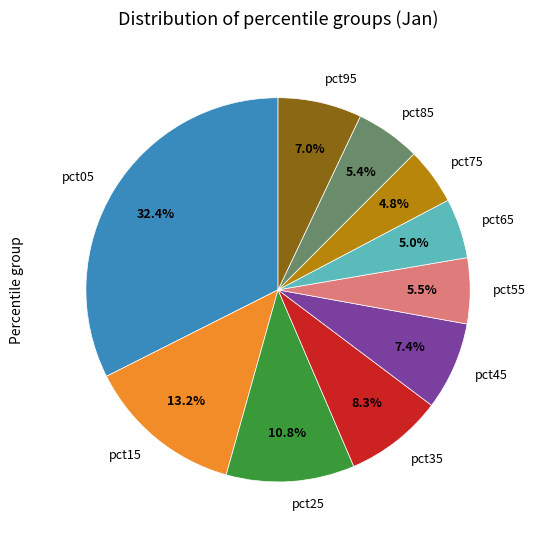

Count the number of slices in the pie.

10